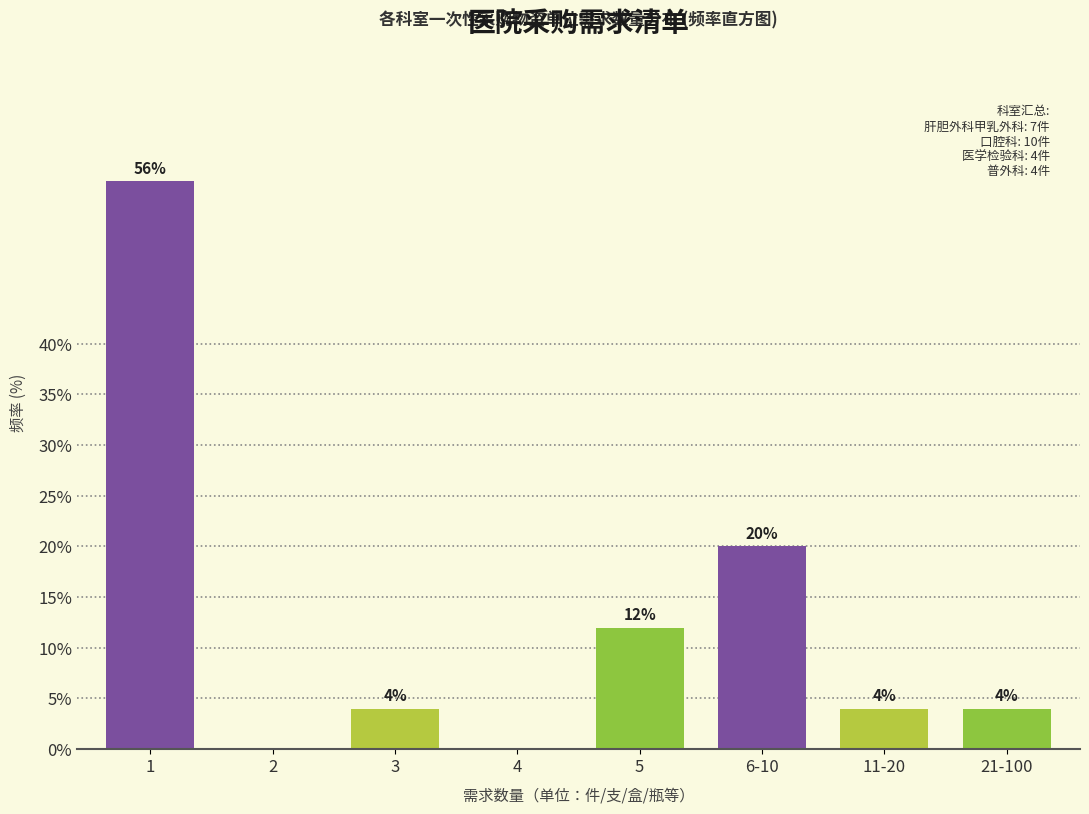

Reading right to left, extract all data points from this chart.

21-100=4.0	11-20=4.0	6-10=20.0	5=12.0	4=0.0	3=4.0	2=0.0	1=56.0